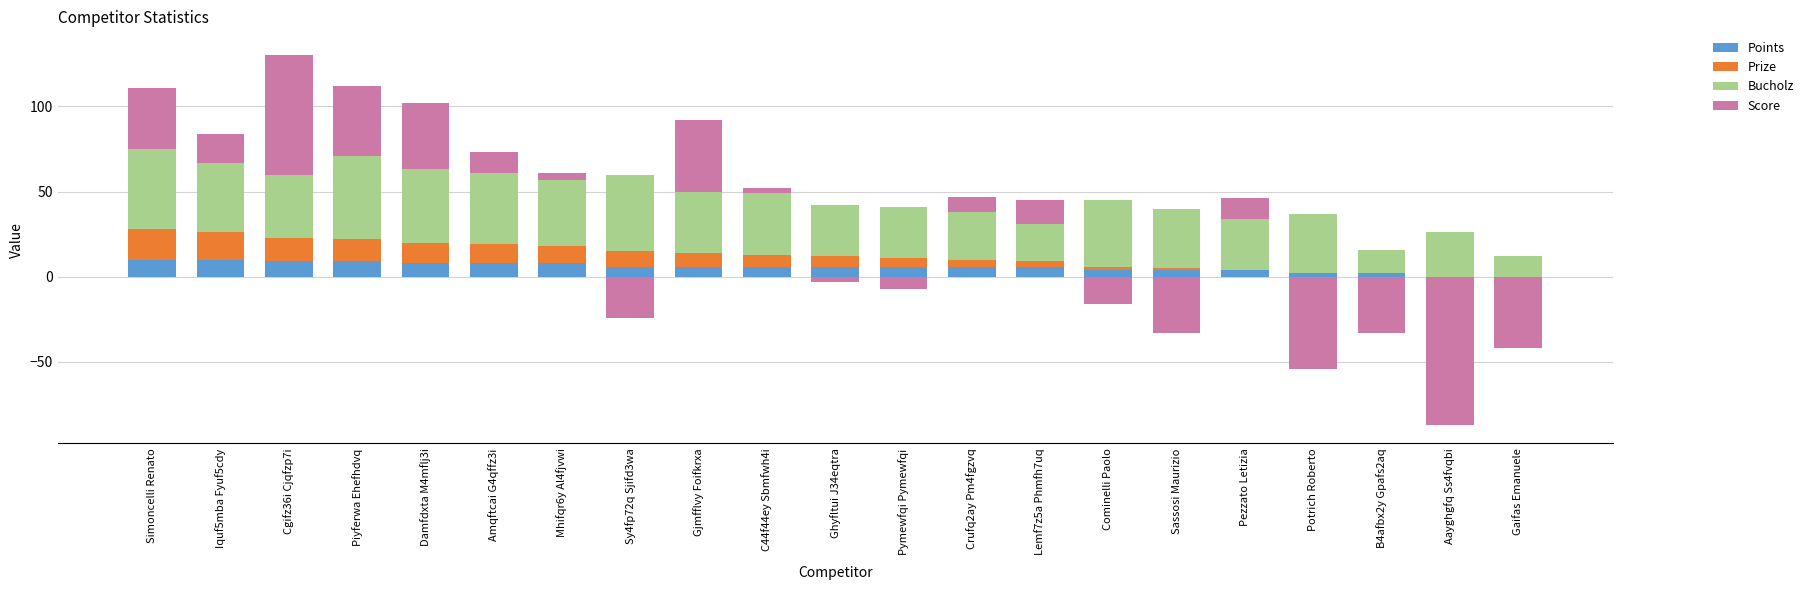

Between Mhifqr6y Al4fjvwi and Pezzato Letizia, which series saw the biggest shift?

Prize